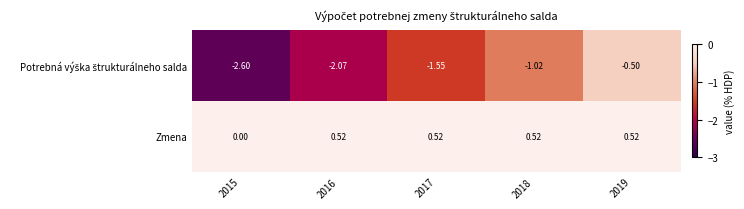

Which series has the largest total across all categories?

Zmena